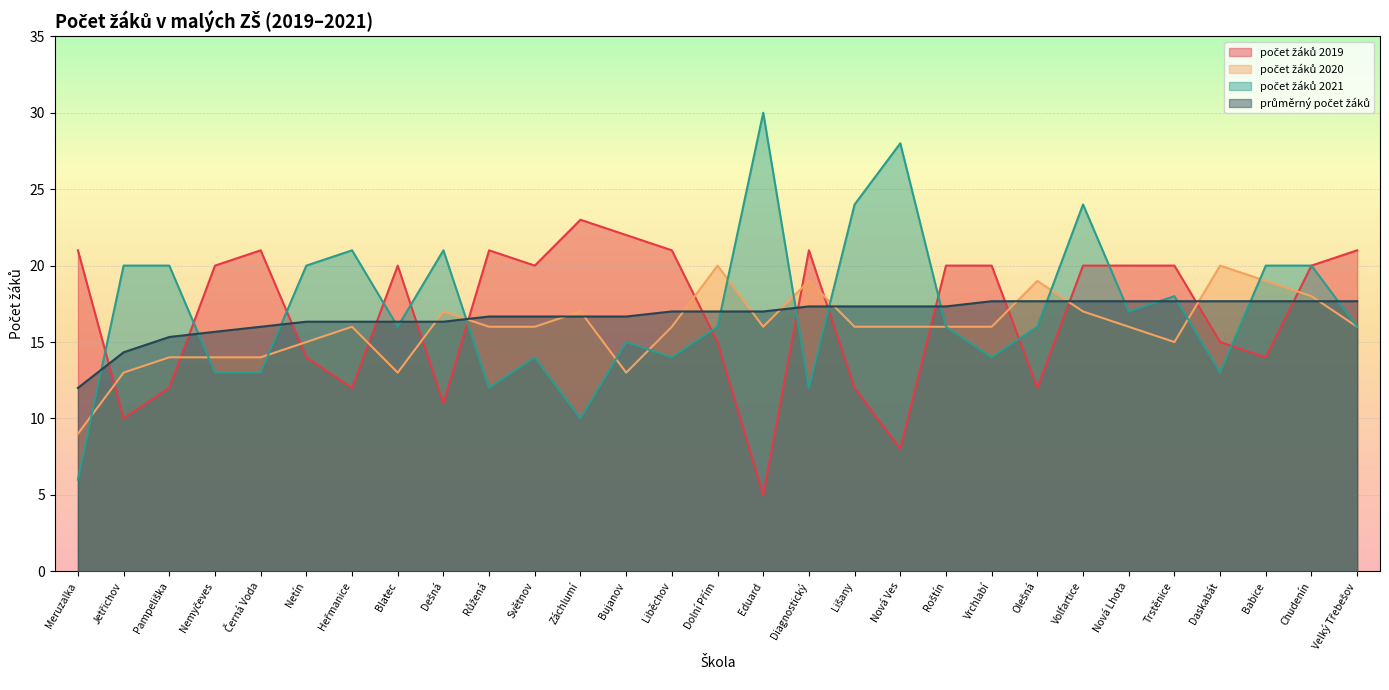

How many lines are shown in the chart?

4